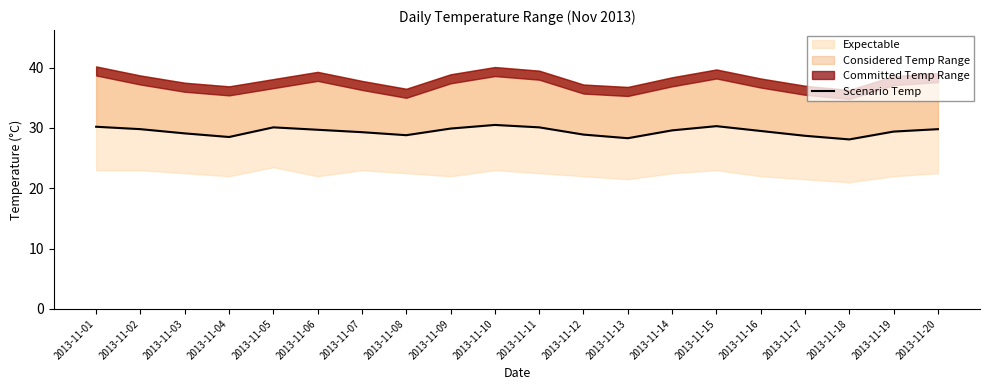

Which has a higher value, 2013-11-06 or 2013-11-13?

2013-11-06